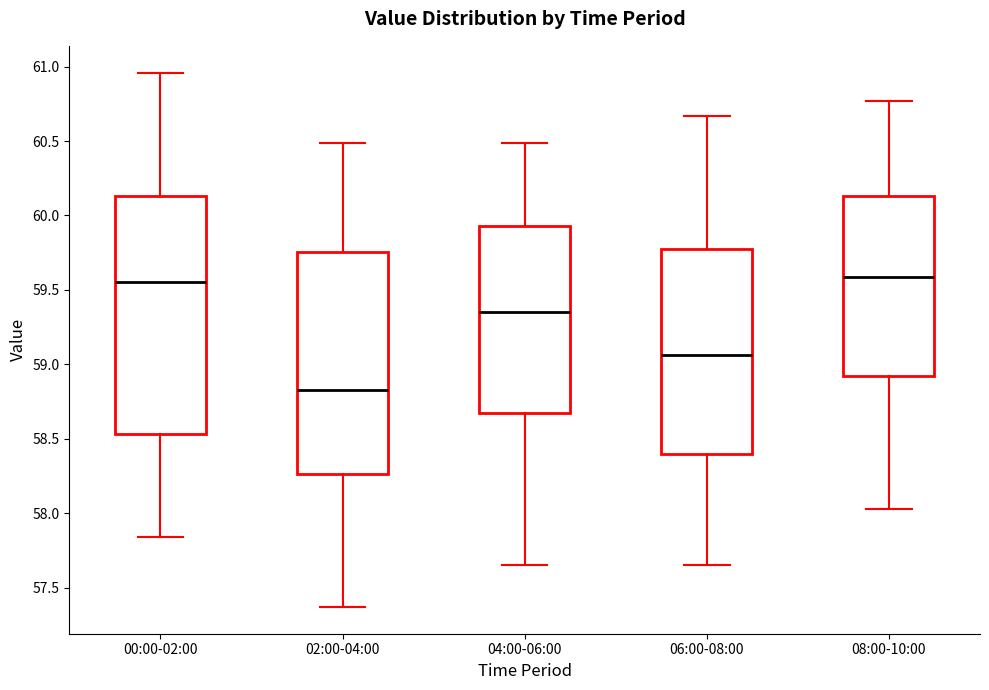

Reading left to right, transcribe this box plot: for each box, give where its median line is, the range the box spans, and where its two whiskers end, as read against the y-axis. The values are not printed on the chart, so give them approximately, as read against the axis.

00:00-02:00: median 59.55, box 58.55 to 60.15, whiskers 57.85 to 60.95
02:00-04:00: median 58.85, box 58.25 to 59.75, whiskers 57.35 to 60.50
04:00-06:00: median 59.35, box 58.65 to 59.95, whiskers 57.65 to 60.50
06:00-08:00: median 59.05, box 58.40 to 59.80, whiskers 57.65 to 60.65
08:00-10:00: median 59.60, box 58.90 to 60.15, whiskers 58.05 to 60.75